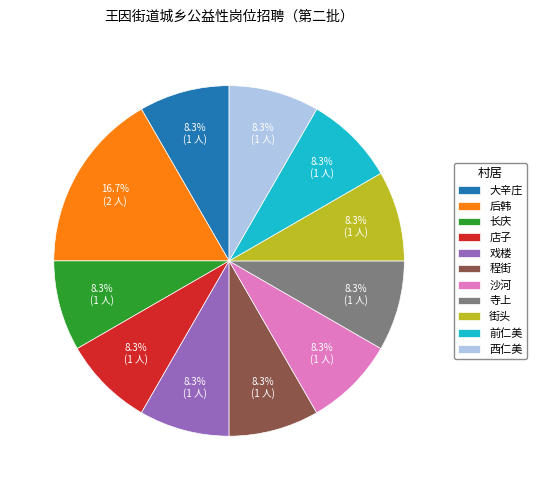

To the nearest percent, what is the difference between the largest and smallest slice percentages?

8%